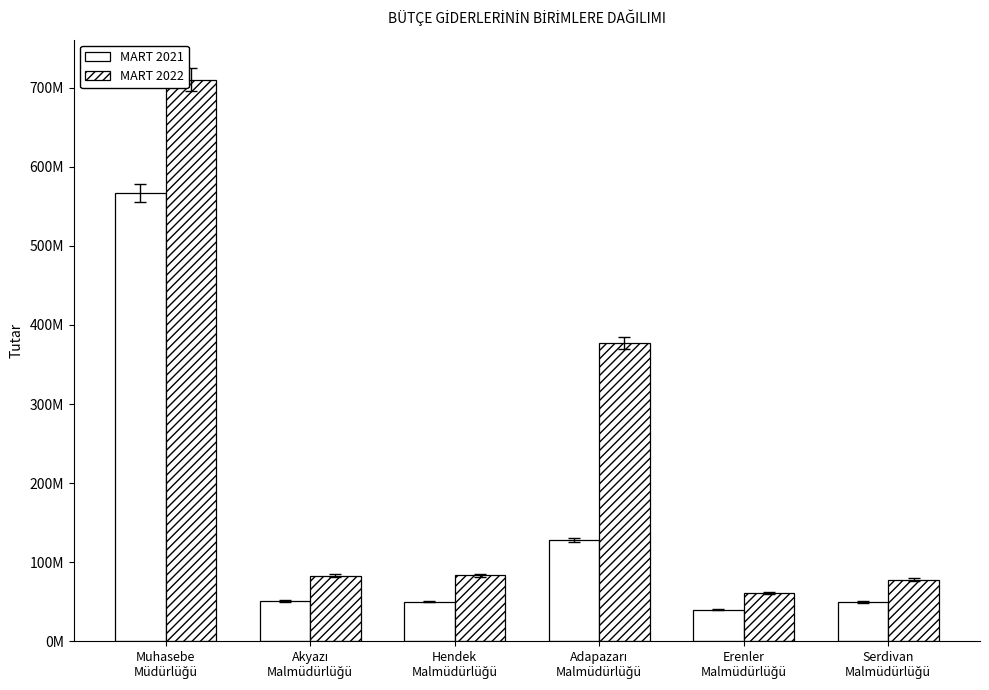

Does the chart contain any negative values?

No